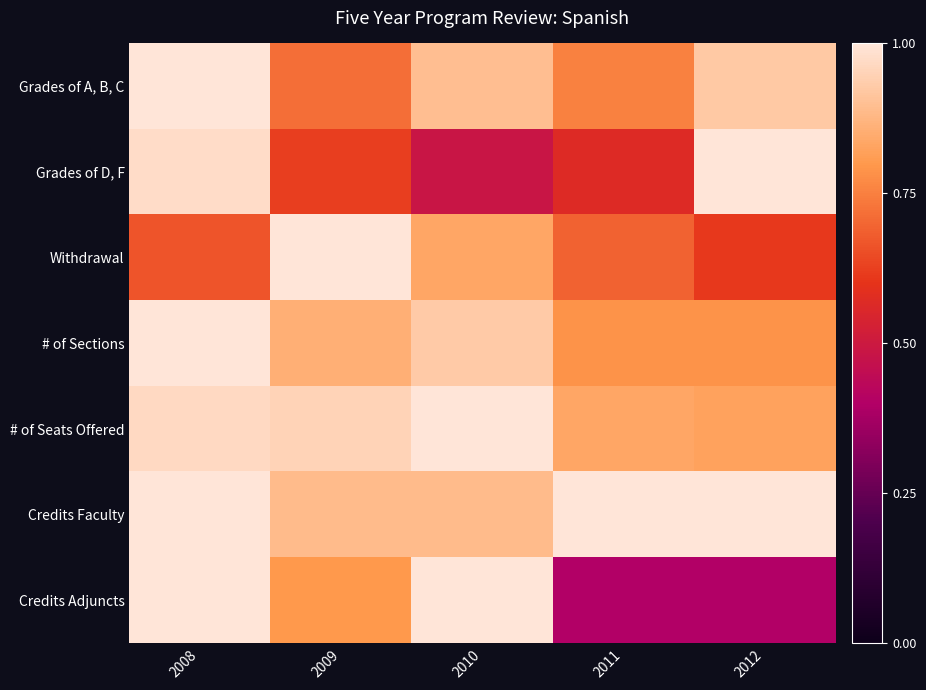

Rank the series by their maximum value, from highest to lowest.

Grades of A, B, C, Grades of D, F, Withdrawal, # of Sections, # of Seats Offered, Credits Faculty, Credits Adjuncts